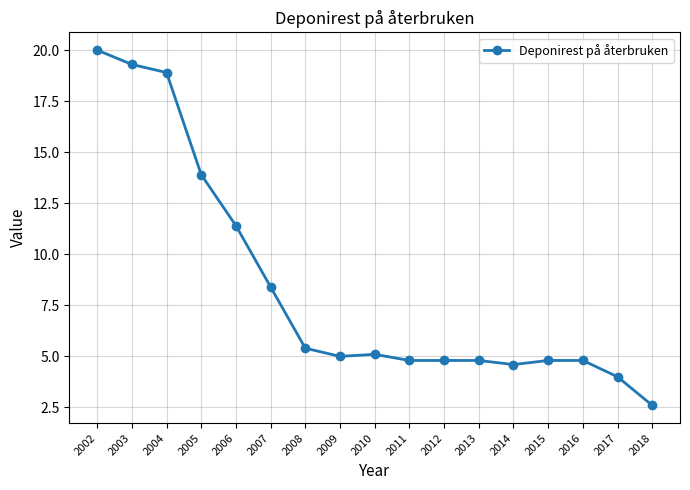

Which category has the lowest value across all series?

2018